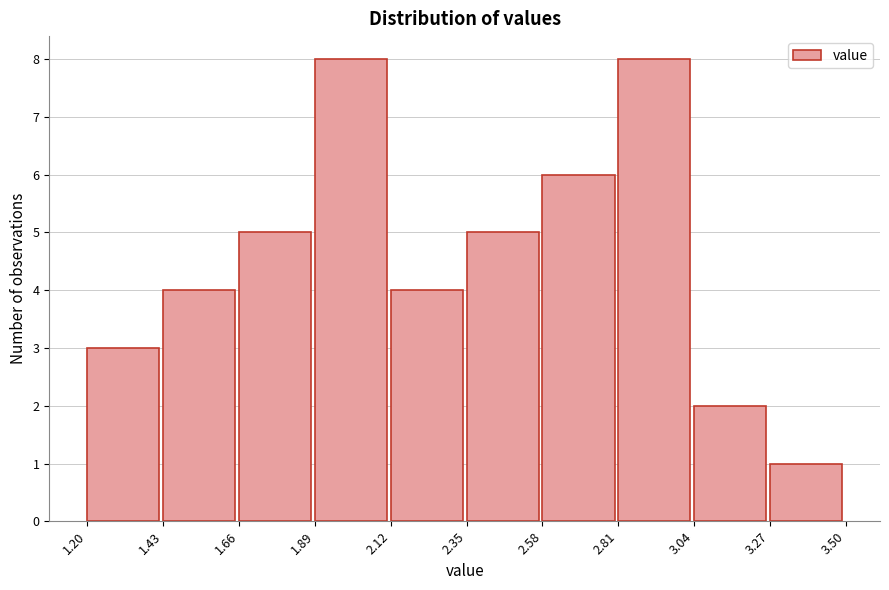

Reading left to right, list every bar in this chart as the range it spans on the x-axis followed by its height. The values are not printed on the chart, so give them approximately, as read against the axis.

1.20 to 1.43: 3
1.43 to 1.66: 4
1.66 to 1.89: 5
1.89 to 2.12: 8
2.12 to 2.35: 4
2.35 to 2.58: 5
2.58 to 2.81: 6
2.81 to 3.04: 8
3.04 to 3.27: 2
3.27 to 3.50: 1